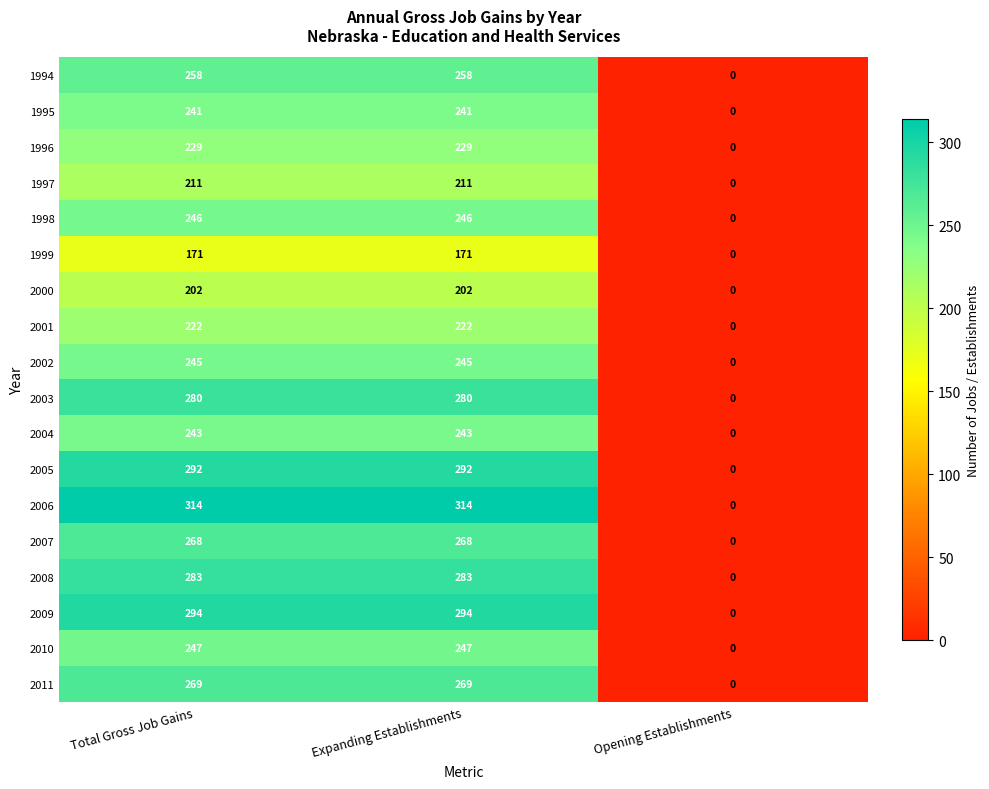

What is the total value across all series at Total Gross Job Gains?

4515